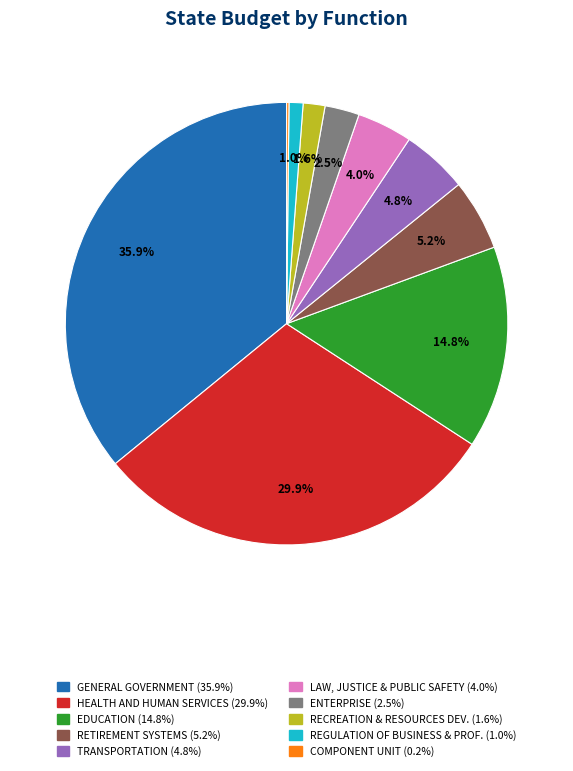

Is there a majority slice in this chart?

No